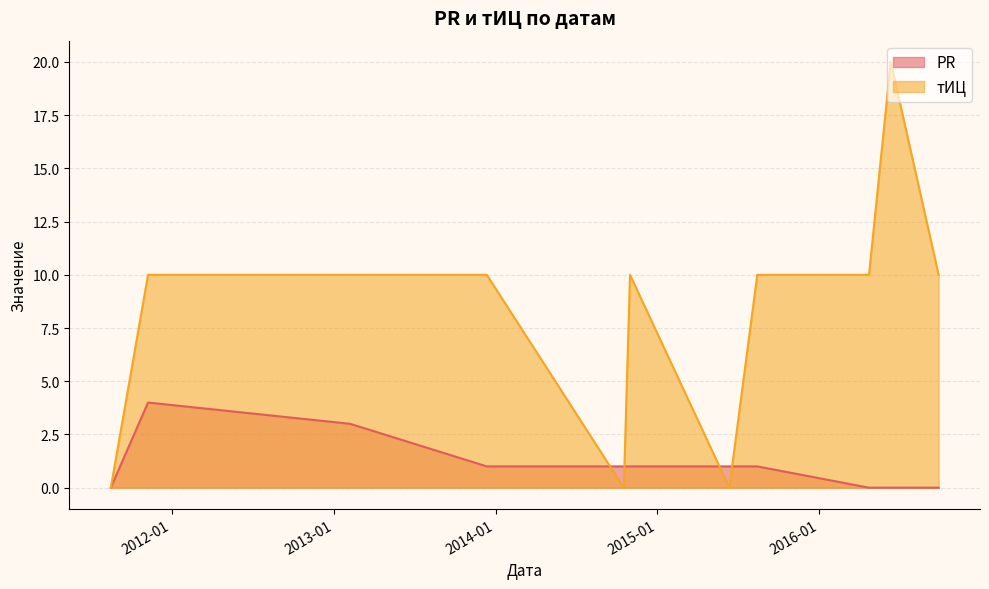

What position from the left is 2013-02-07?

3